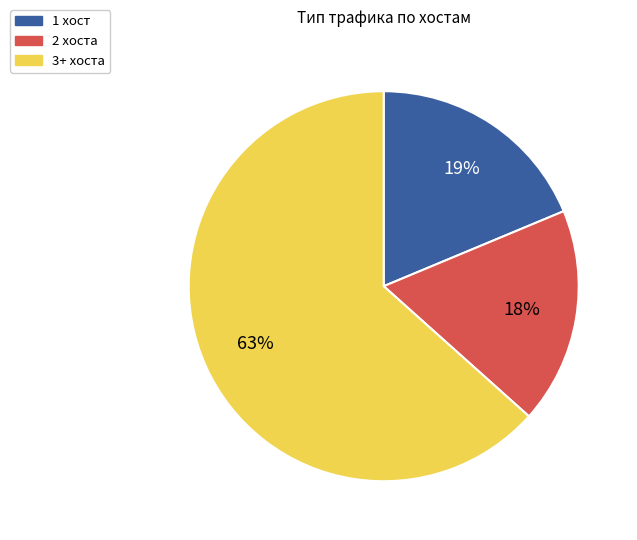

Which category accounts for the majority?

3+ хоста